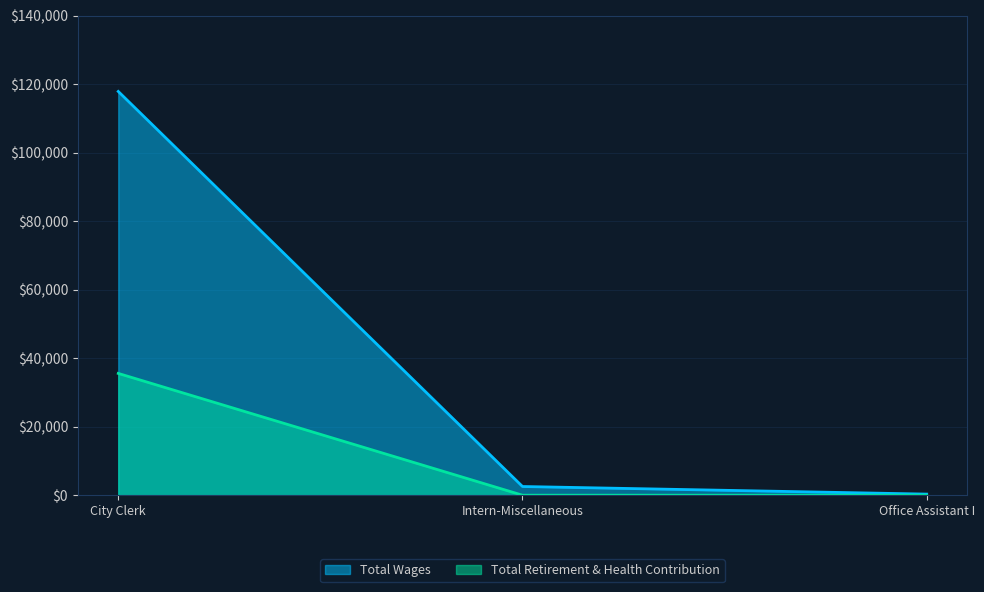

Is the value of Total Wages at Intern-Miscellaneous greater than the value of Total Retirement & Health Contribution at City Clerk?

No